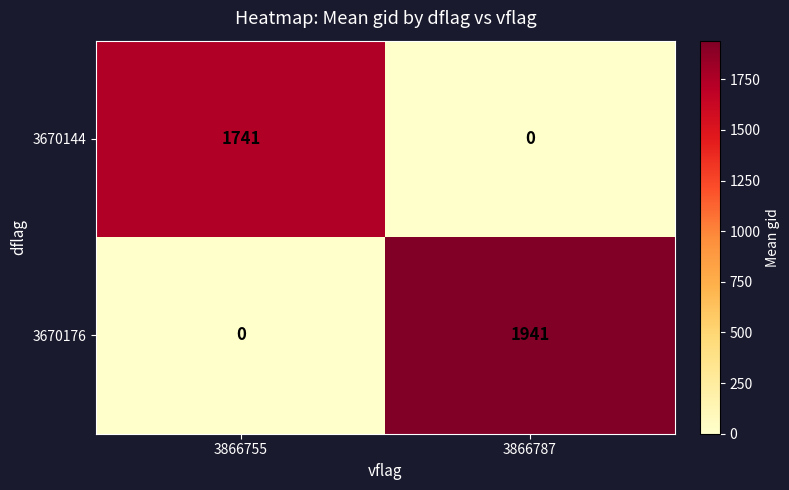

Between 3866755 and 3866787, which series saw the biggest shift?

3670176